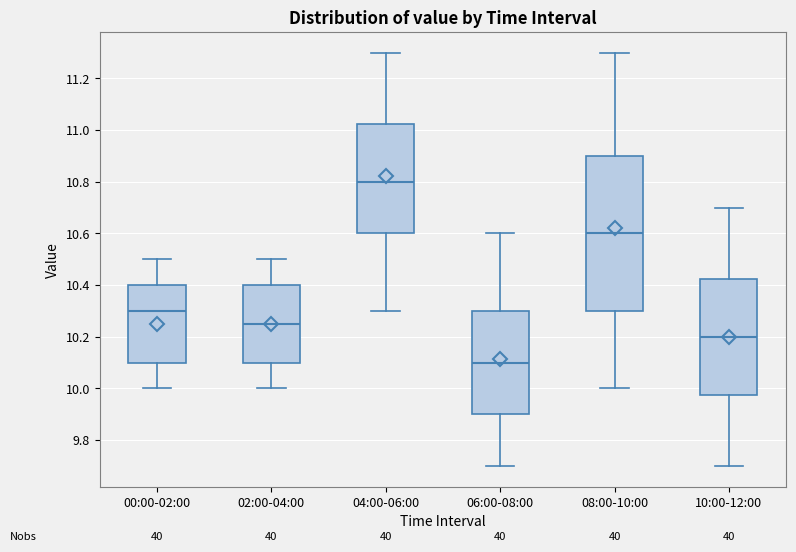

Which box's median line is the highest?

04:00-06:00